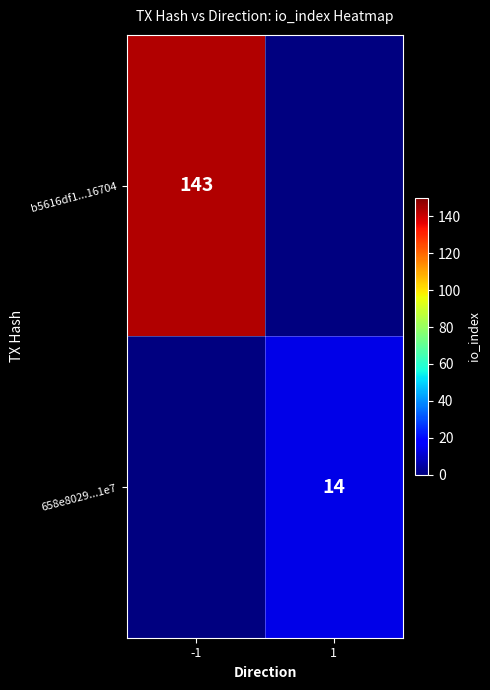

At which category does the chart reach its minimum across all series?

1